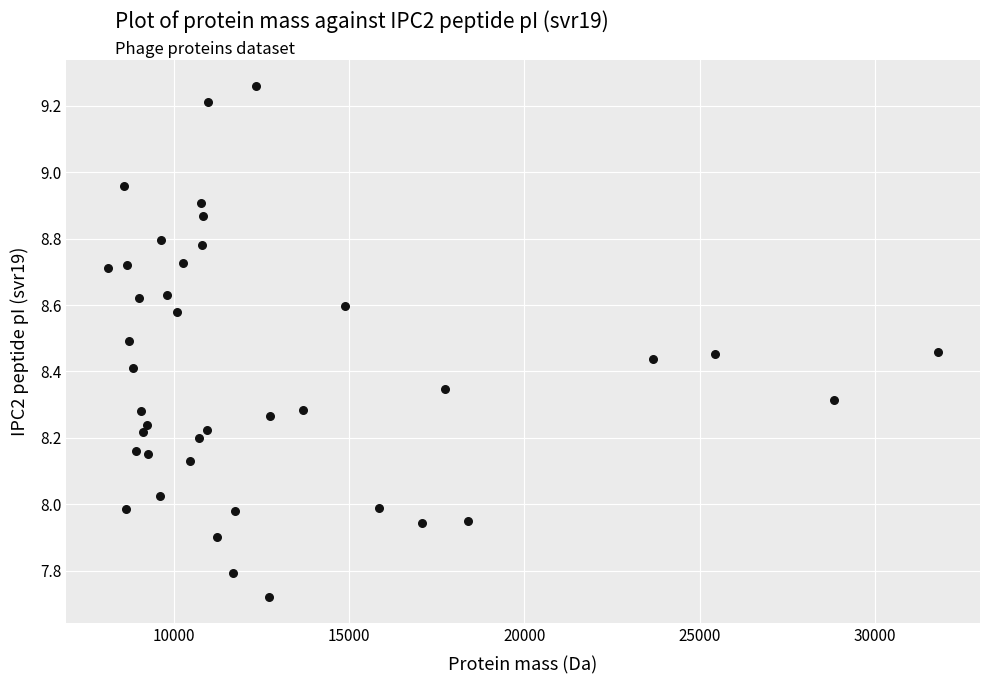

What is the range of X values (max minus min)?

23685.5